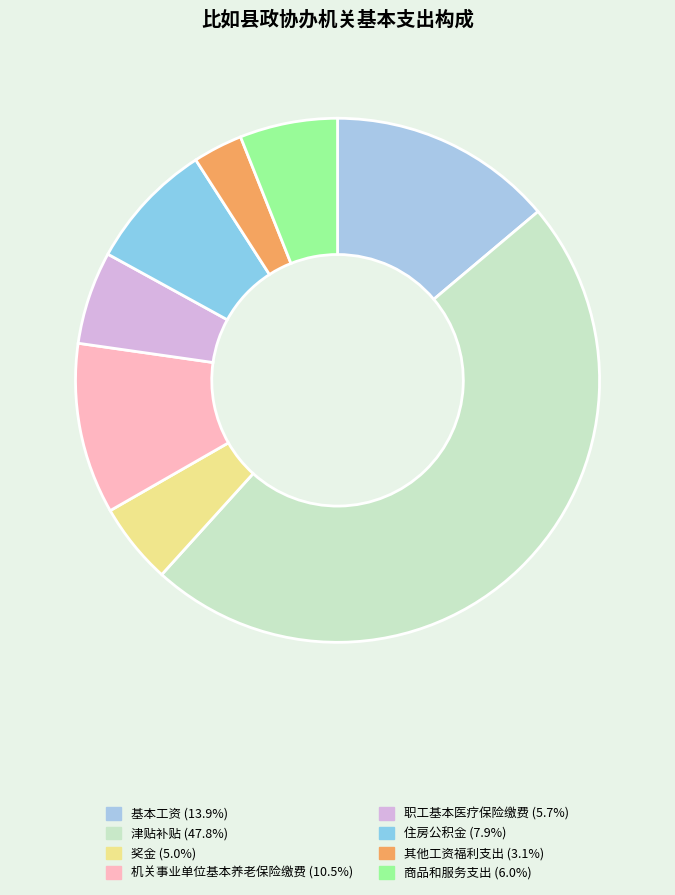

Does any single category account for the majority?

No